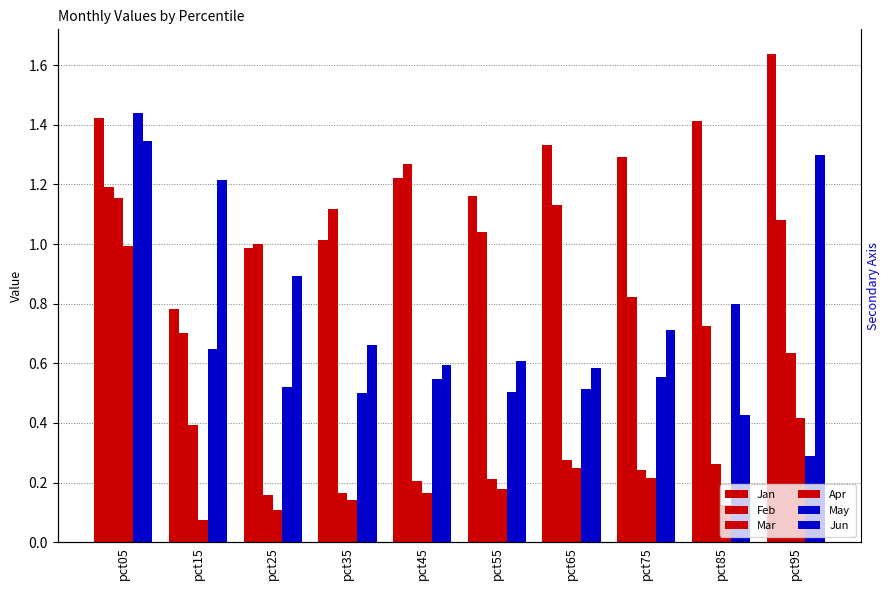

What is the spread (max minus min) of values at pct15?

1.1